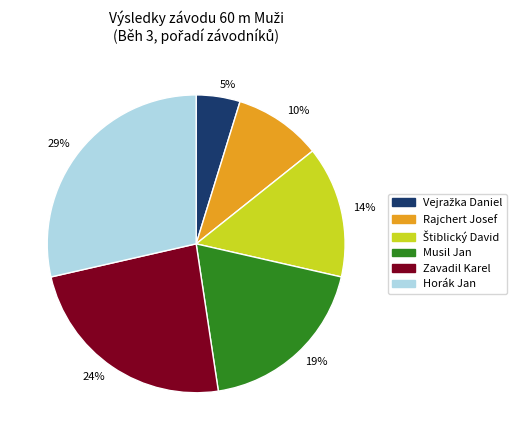

How many slices are in this pie chart?

6